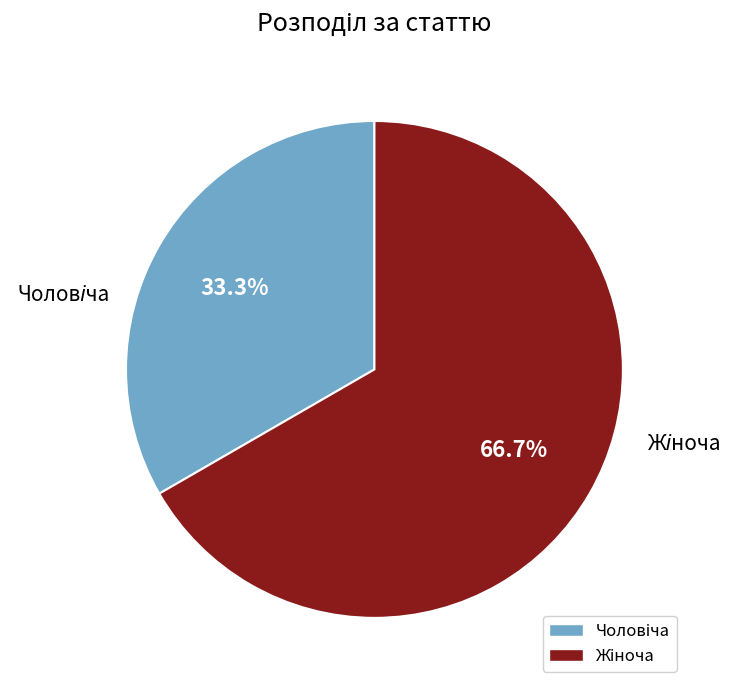

Is there a majority slice in this chart?

Yes